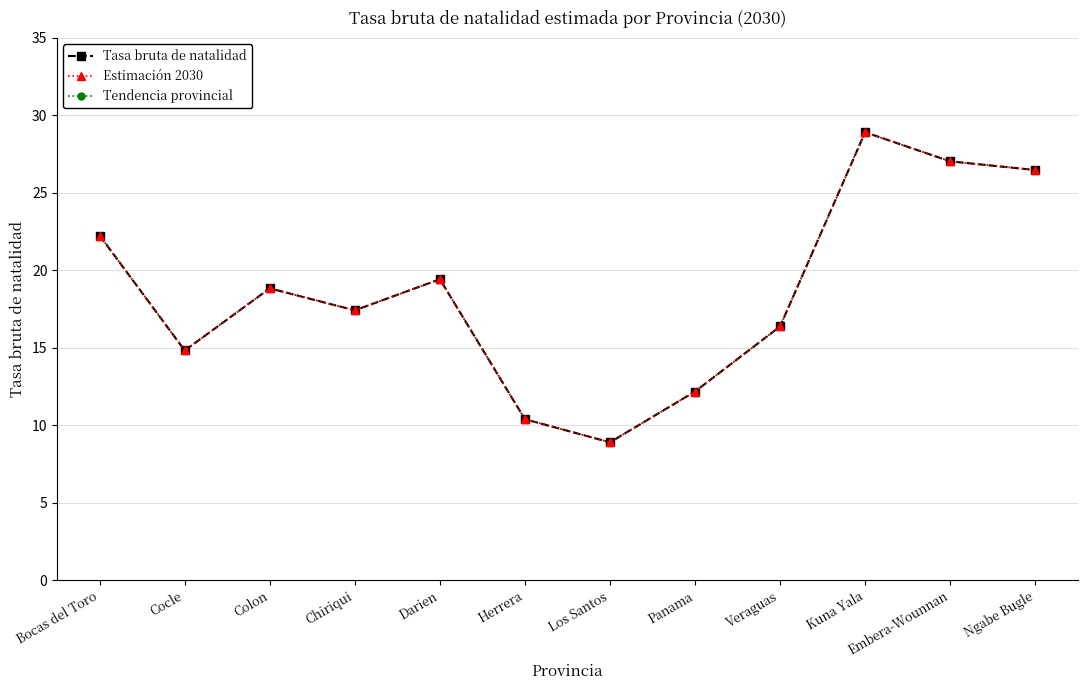

What is the sum of all Tendencia provincial values?

222.9